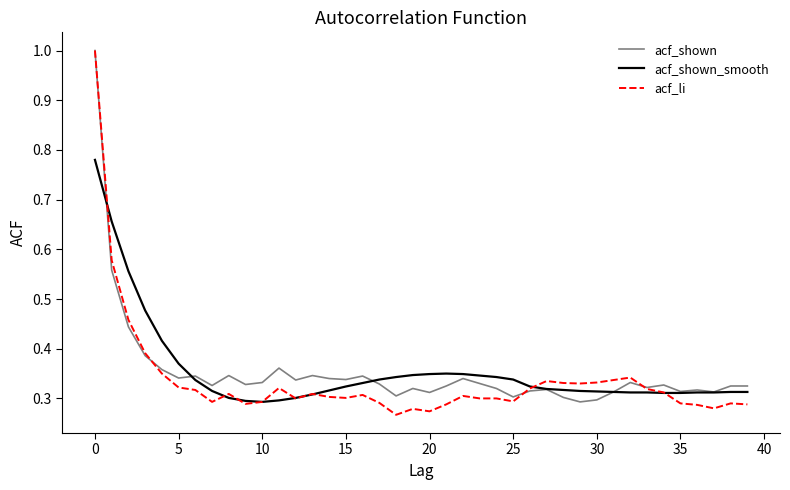

Which series has the widest spread of values?

acf_li